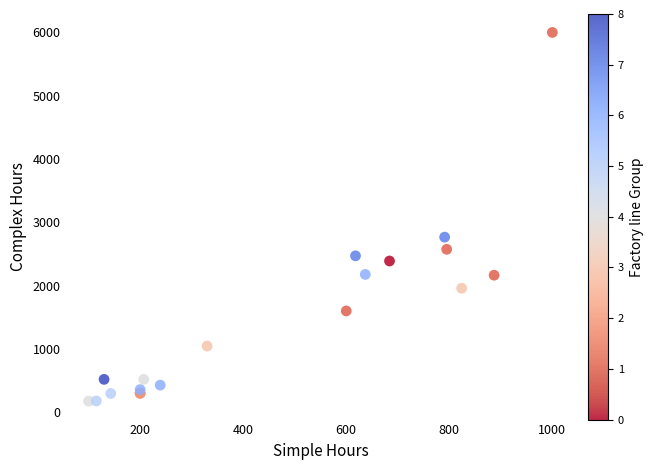

What Y value in the scatter plot is closest to 3087?

2766